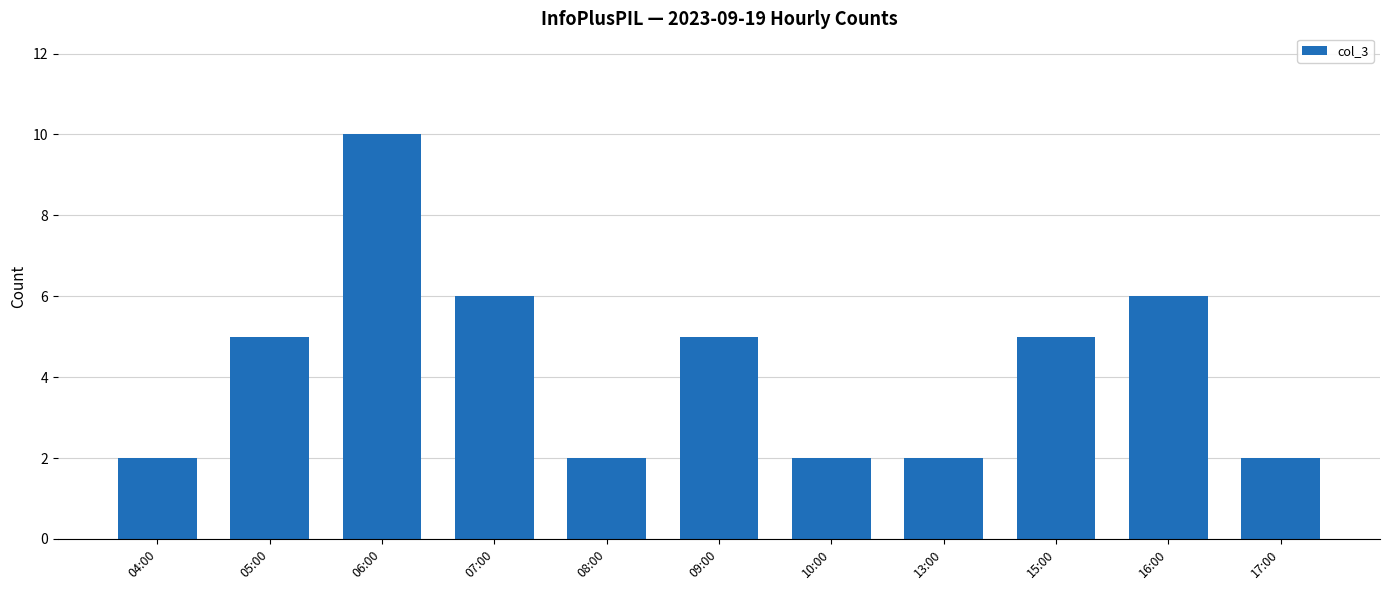

Reading right to left, extract all data points from this chart.

2	6	5	2	2	5	2	6	10	5	2